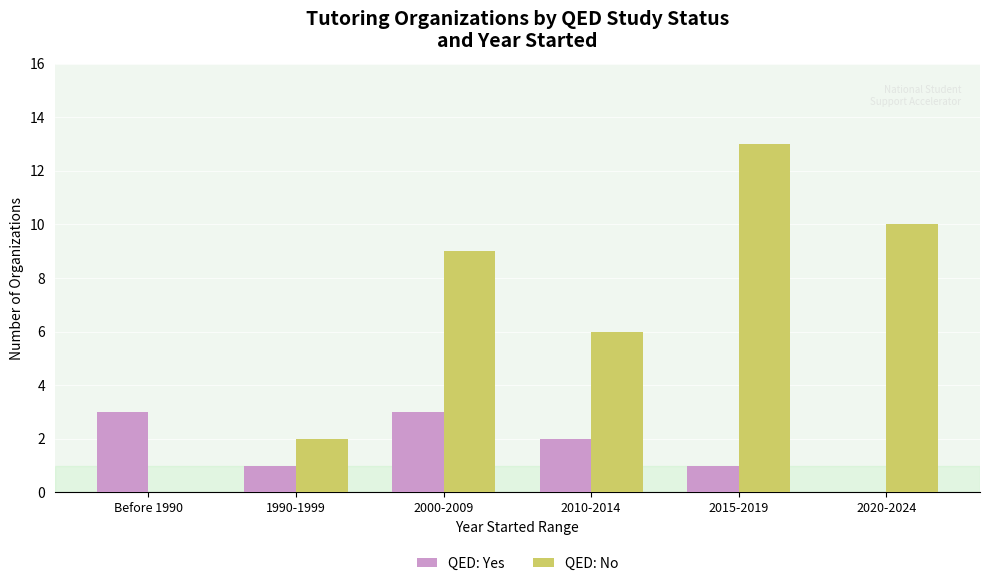

At which label does QED: No reach its peak?

2015-2019